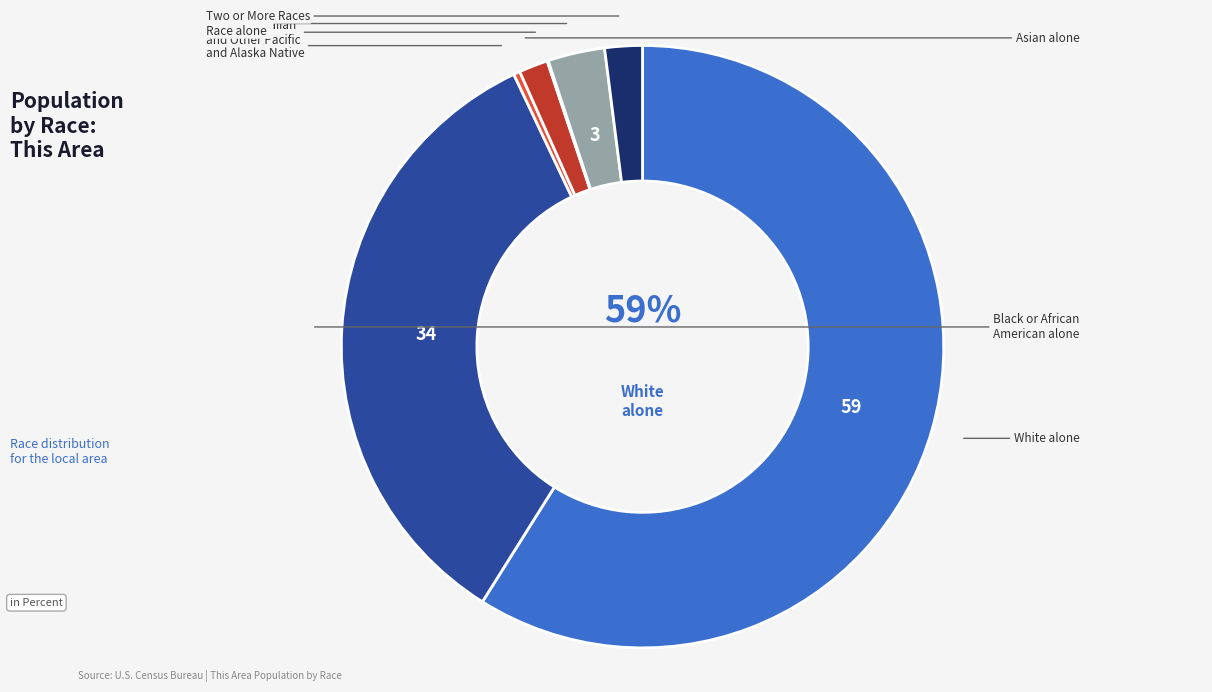

How many segments does this pie chart have?

7